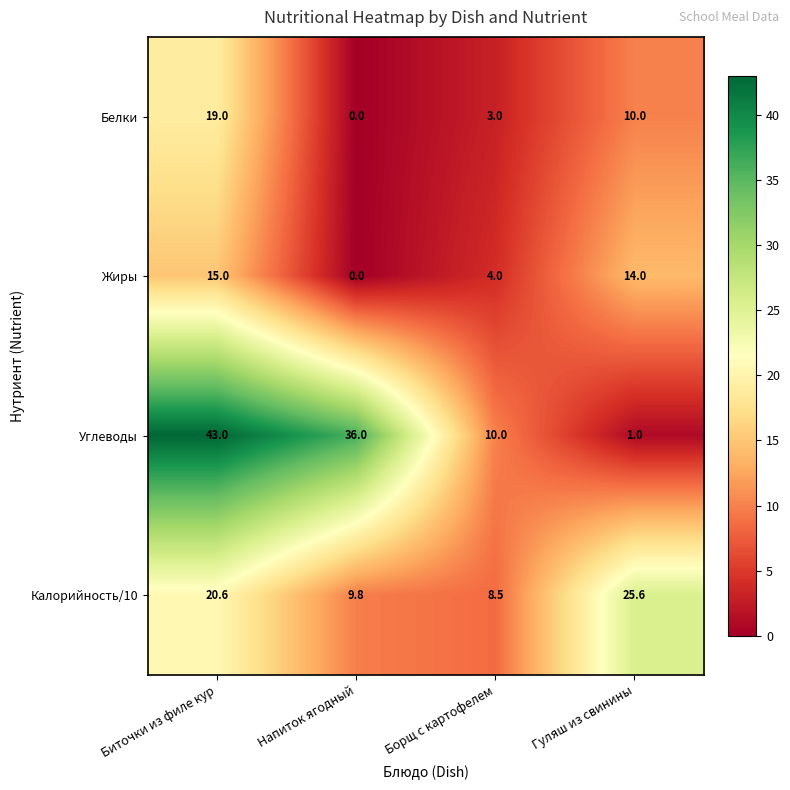

Reading left to right, list all the values displayed in this chart.

Белки: Биточки из филе кур=19.0	Напиток ягодный=0.0	Борщ с картофелем=3.0	Гуляш из свинины=10.0
Жиры: Биточки из филе кур=15.0	Напиток ягодный=0.0	Борщ с картофелем=4.0	Гуляш из свинины=14.0
Углеводы: Биточки из филе кур=43.0	Напиток ягодный=36.0	Борщ с картофелем=10.0	Гуляш из свинины=1.0
Калорийность/10: Биточки из филе кур=20.6	Напиток ягодный=9.8	Борщ с картофелем=8.5	Гуляш из свинины=25.6